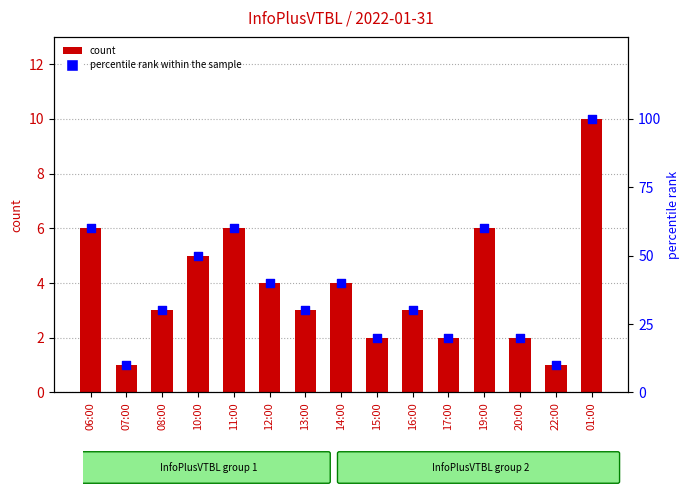

What is the total value across all series at 08:00?

33